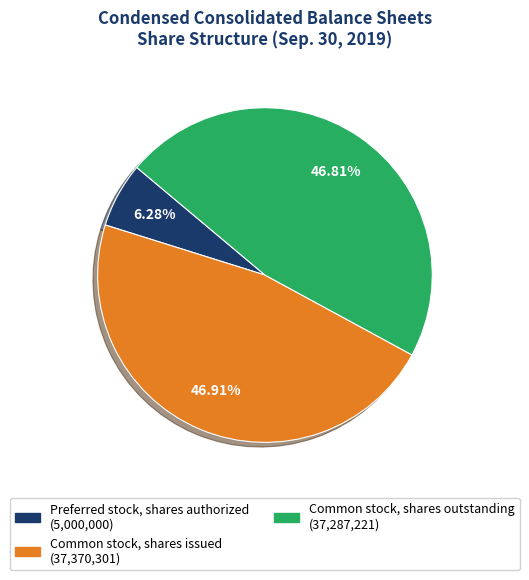

To the nearest percent, what is the difference between the largest and smallest slice percentages?

41%